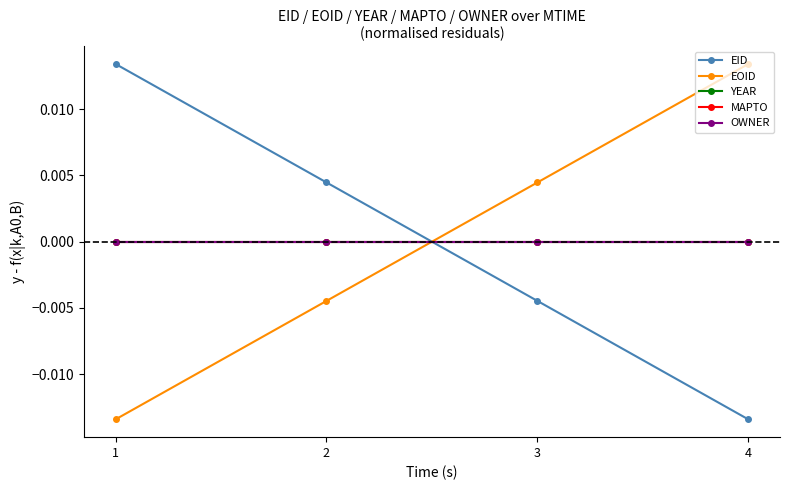

Is the value of EOID at 2 greater than the value of EID at 3?

No